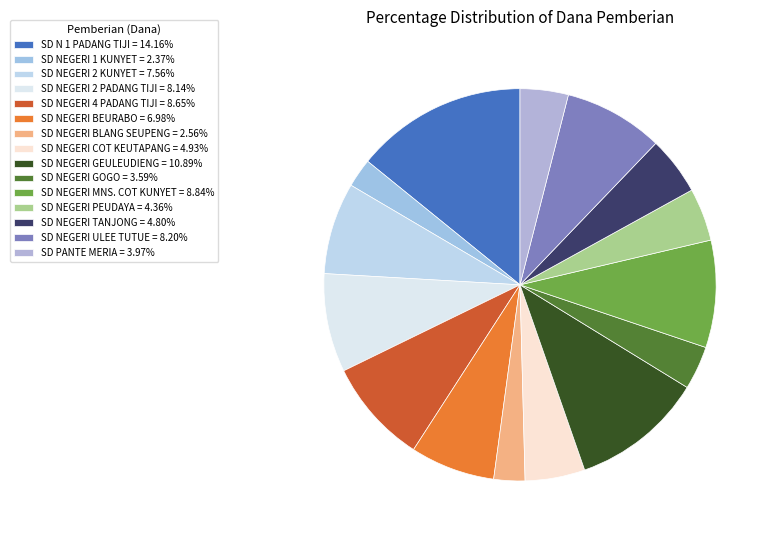

Count the number of slices in the pie.

15